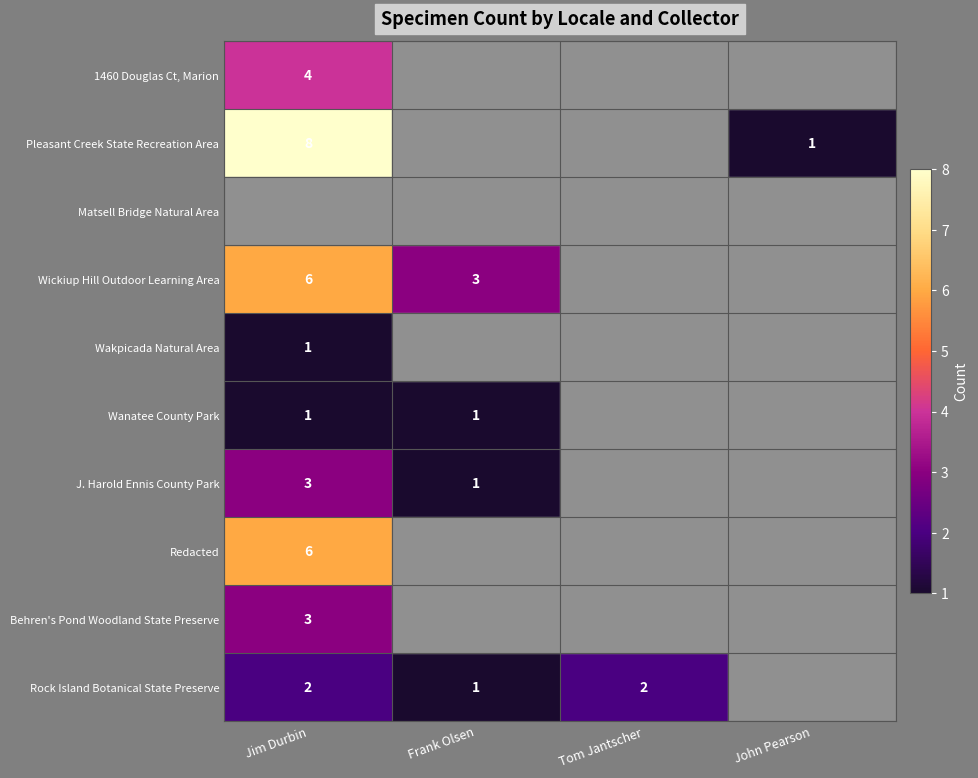

What is the sum of the Rock Island Botanical State Preserve values at Tom Jantscher and Jim Durbin?

4